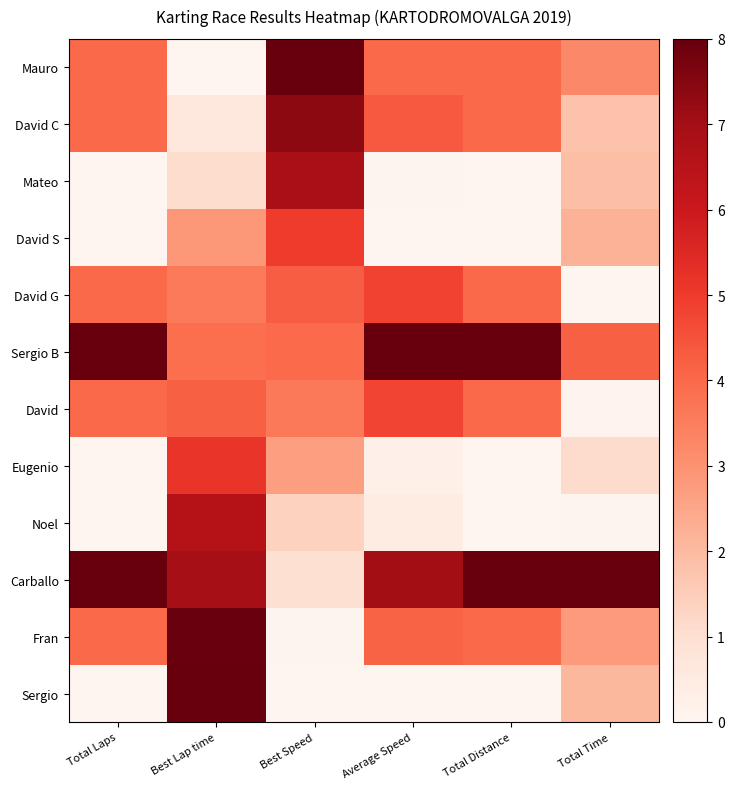

Reading left to right, extract all data points from this chart.

Mauro: Total Laps=4.0	Best Lap time=0.0	Best Speed=8.0	Average Speed=4.0	Total Distance=4.0	Total Time=3.2
David C: Total Laps=4.0	Best Lap time=0.6	Best Speed=7.4	Average Speed=4.4	Total Distance=4.0	Total Time=1.8
Mateo: Total Laps=0.0	Best Lap time=1.1	Best Speed=6.9	Average Speed=0.1	Total Distance=0.0	Total Time=1.9
David S: Total Laps=0.0	Best Lap time=2.9	Best Speed=5.0	Average Speed=0.0	Total Distance=0.0	Total Time=2.2
David G: Total Laps=4.0	Best Lap time=3.6	Best Speed=4.3	Average Speed=4.8	Total Distance=4.0	Total Time=0.0
Sergio B: Total Laps=8.0	Best Lap time=3.9	Best Speed=4.0	Average Speed=8.0	Total Distance=8.0	Total Time=4.2
David: Total Laps=4.0	Best Lap time=4.2	Best Speed=3.6	Average Speed=4.8	Total Distance=4.0	Total Time=0.1
Eugenio: Total Laps=0.0	Best Lap time=5.1	Best Speed=2.7	Average Speed=0.2	Total Distance=0.0	Total Time=1.1
Noel: Total Laps=0.0	Best Lap time=6.6	Best Speed=1.4	Average Speed=0.5	Total Distance=0.0	Total Time=0.0
Carballo: Total Laps=8.0	Best Lap time=7.0	Best Speed=1.0	Average Speed=7.0	Total Distance=8.0	Total Time=8.0
Fran: Total Laps=4.0	Best Lap time=8.0	Best Speed=0.0	Average Speed=4.1	Total Distance=4.0	Total Time=2.8
Sergio: Total Laps=0.0	Best Lap time=8.0	Best Speed=0.0	Average Speed=0.0	Total Distance=0.0	Total Time=2.1